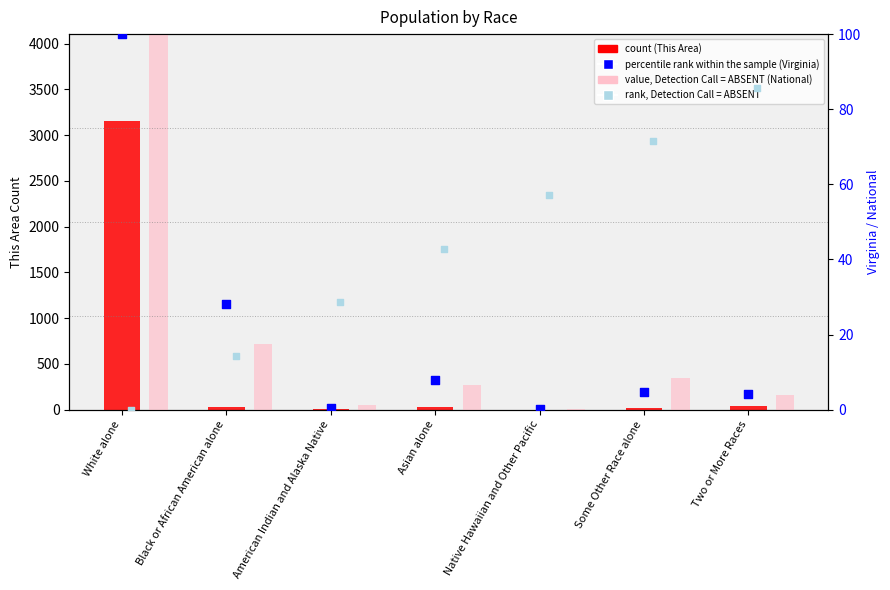

Is the value of count (This Area) at Some Other Race alone greater than the value of percentile rank within the sample (Virginia) at Two or More Races?

Yes